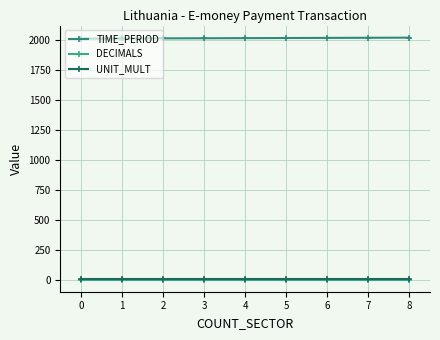

The TIME_PERIOD series shows 2015 at 2. True or false?

True